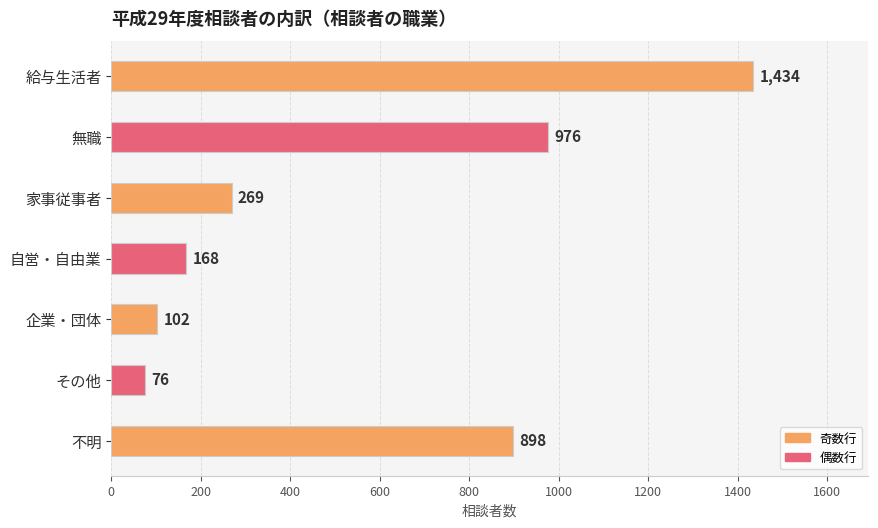

The value at 給与生活者 is 665. True or false?

False